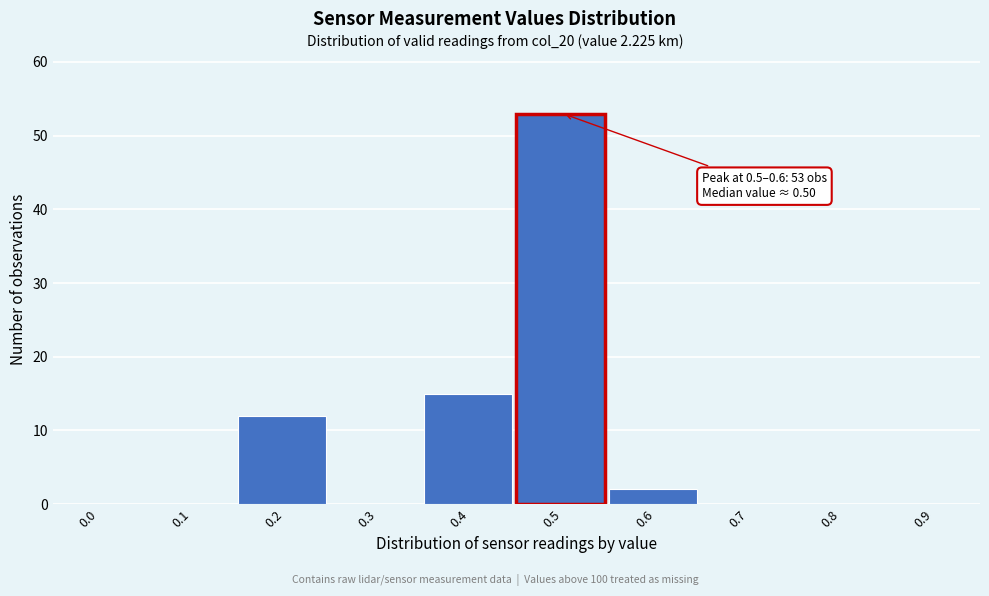

Reading left to right, extract all data points from this chart.

0.0=0	0.1=0	0.2=12	0.3=0	0.4=15	0.5=53	0.6=2	0.7=0	0.8=0	0.9=0